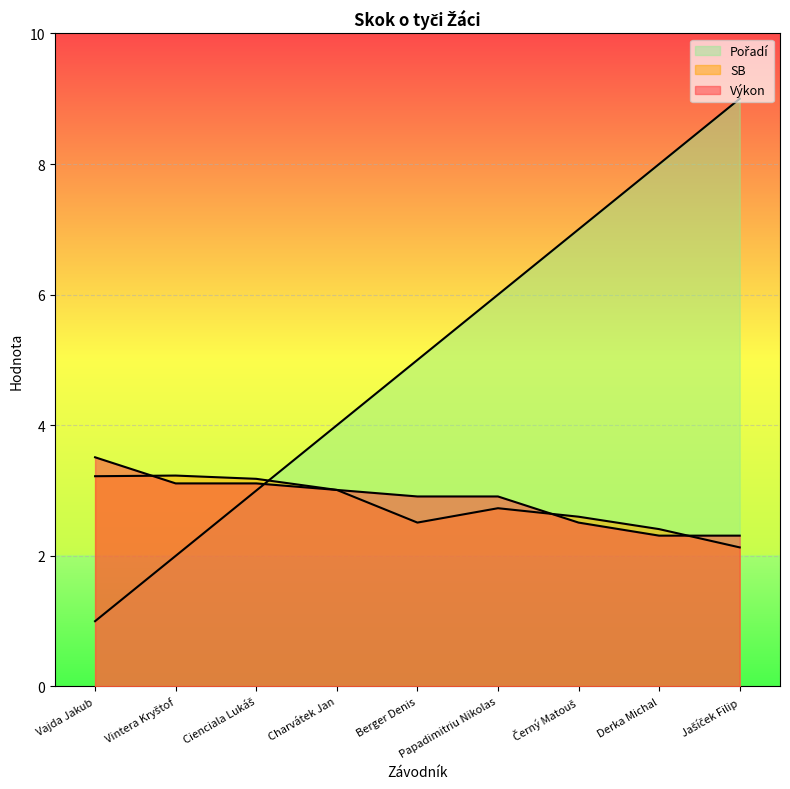

At which label does Pořadí reach its minimum?

Vajda Jakub